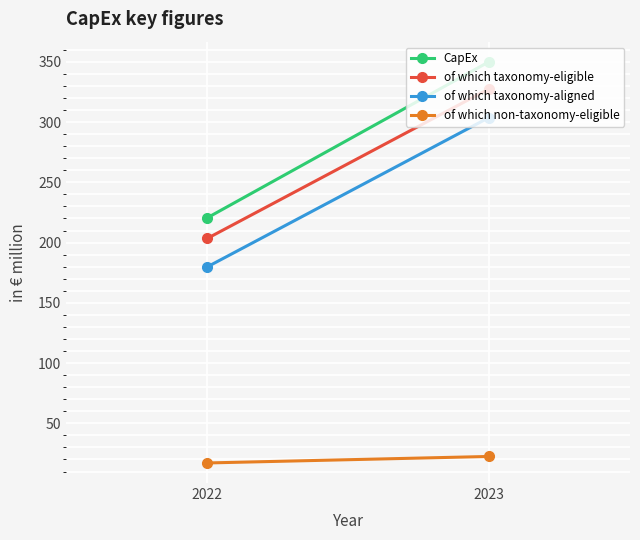

Is this an area chart (filled region under the line)?

No